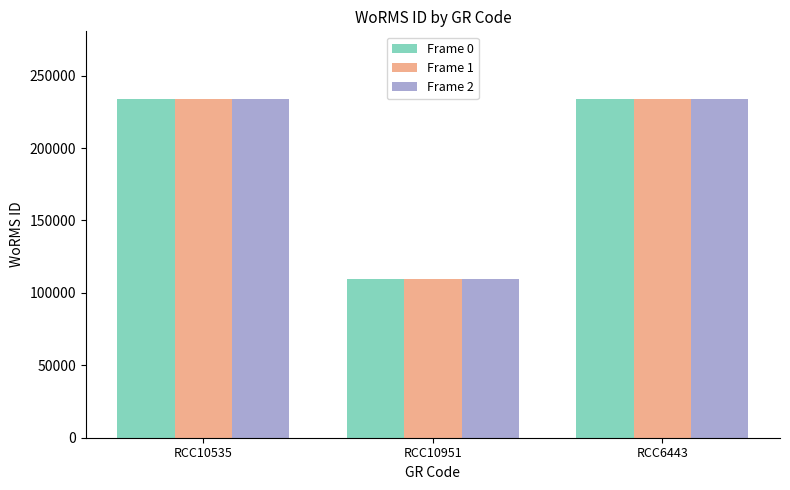

Is the value of Frame 2 at RCC6443 greater than the value of Frame 0 at RCC10951?

Yes